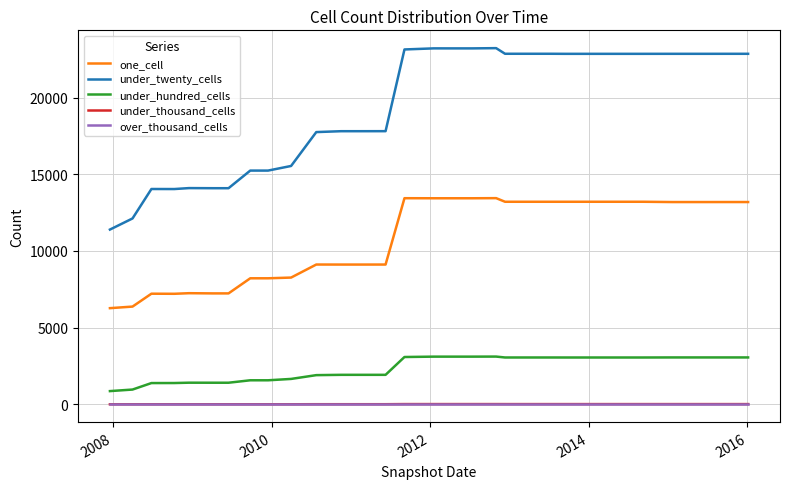

What is the difference between the maximum and minimum values in the under_thousand_cells series?

12